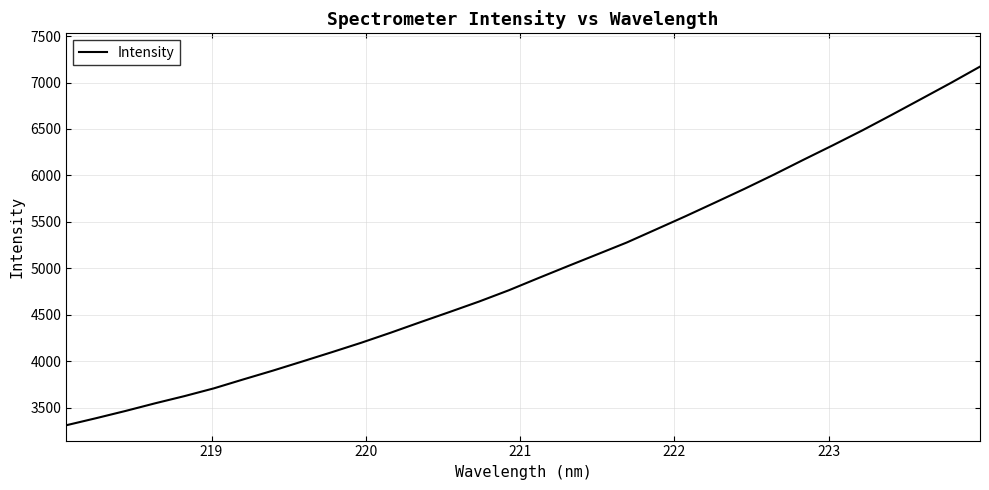

Does the chart have visible grid lines?

Yes